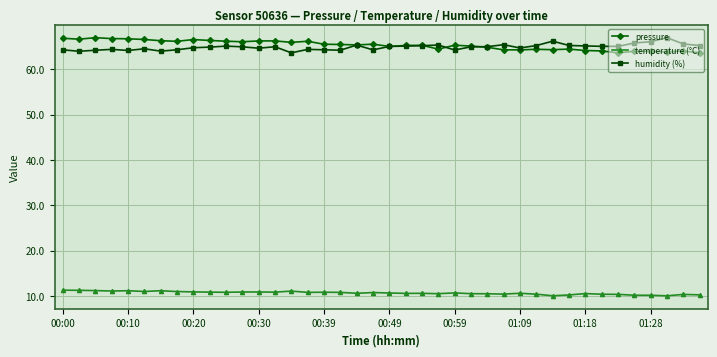

True or false: pressure and temperature (°C) cross at least once.

False